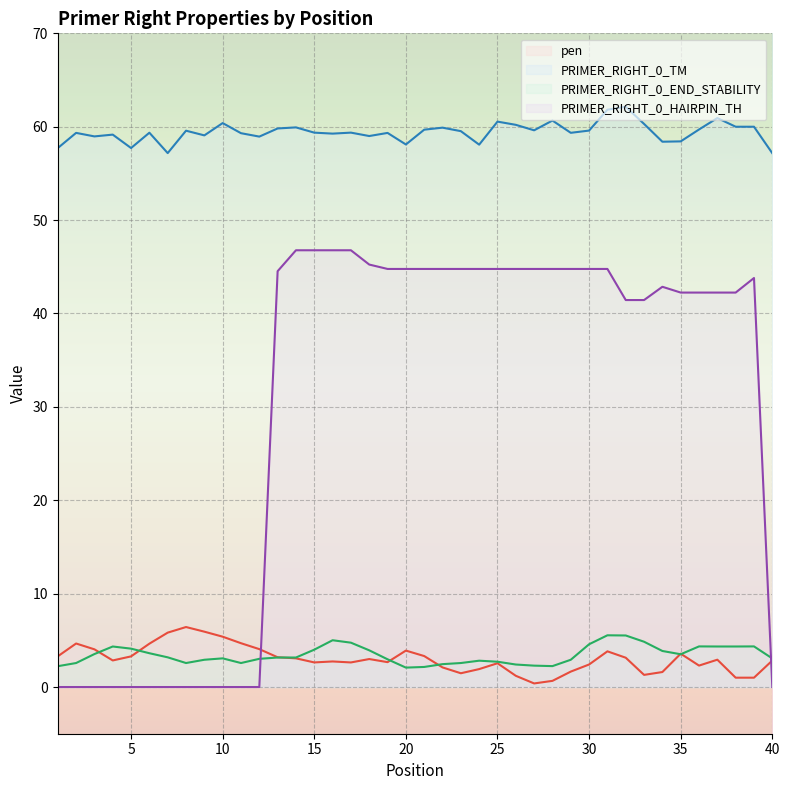

At how many categories does at least one series exceed 19?

40